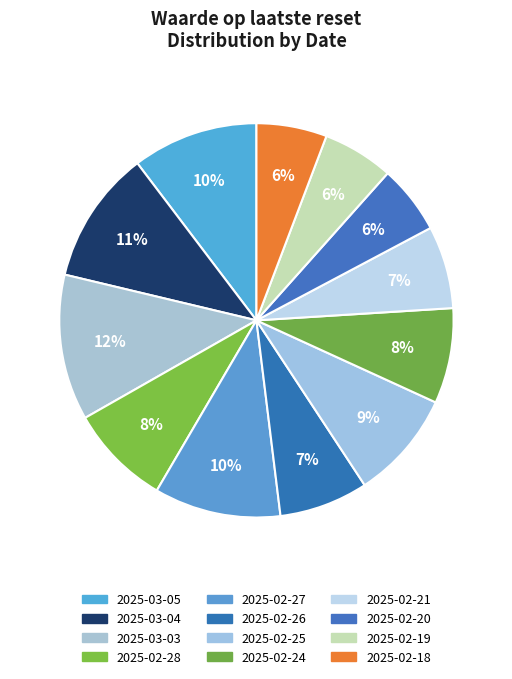

How many slices are in this pie chart?

12